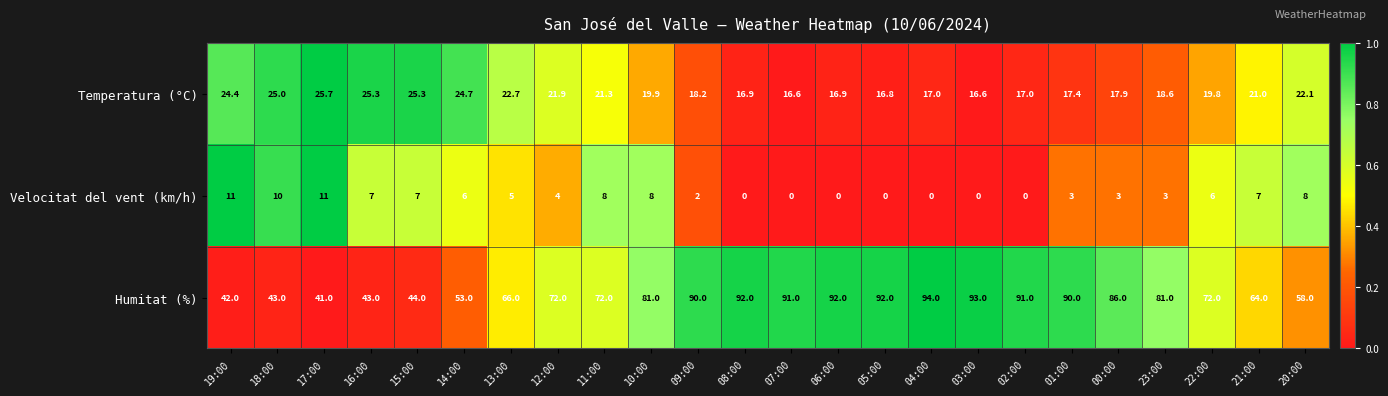

Is it true that Temperatura (°C) equals 24.7 at 14:00?

True